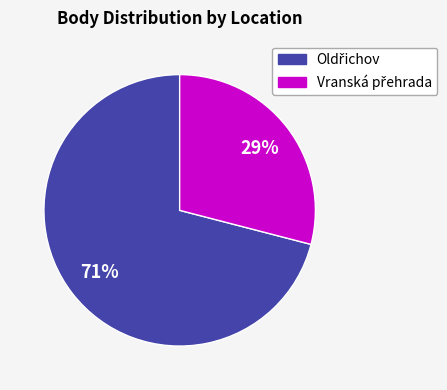

Does any single category account for the majority?

Yes